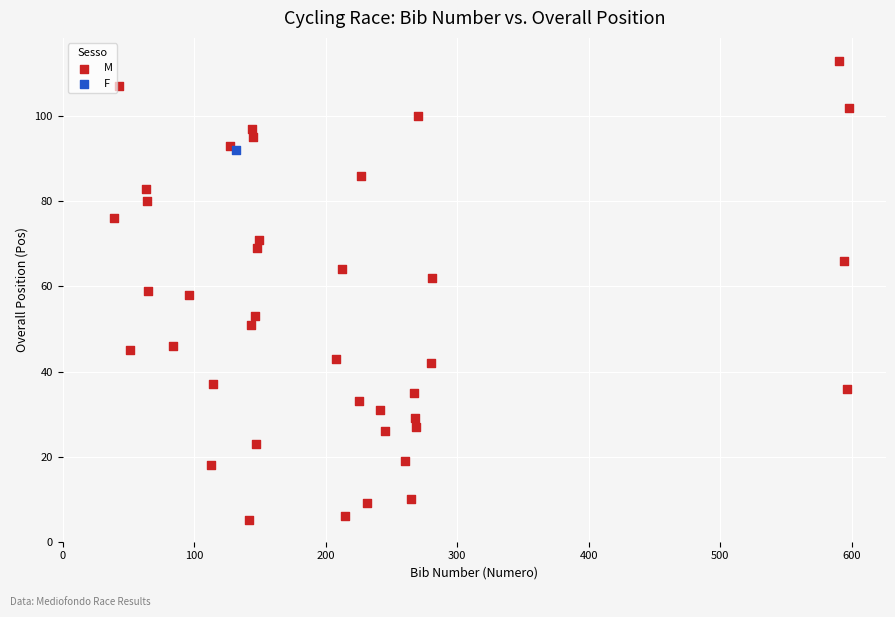

What are all the series names shown in the legend?

M, F